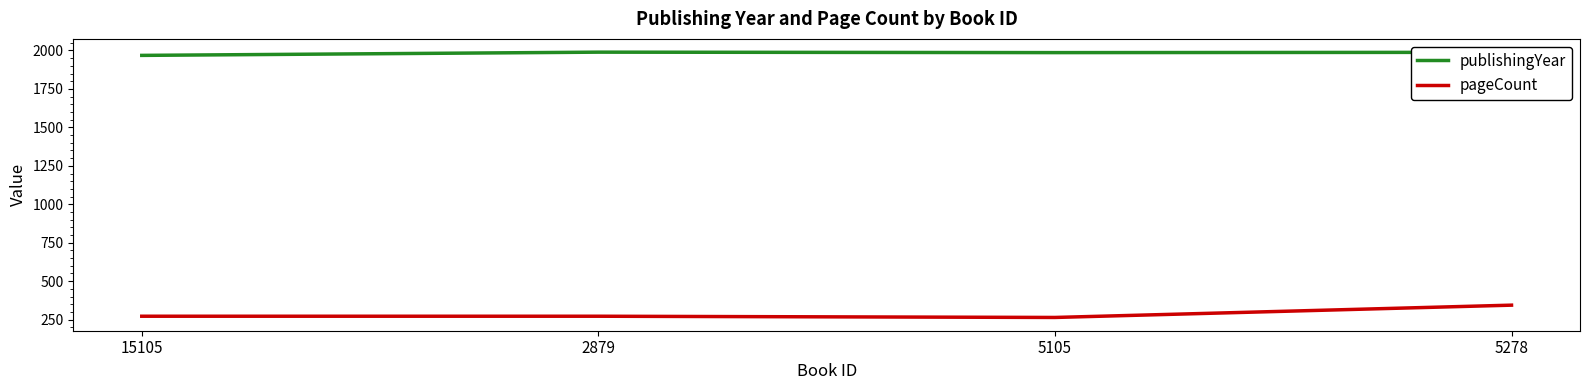

List the series in order of their overall mean, highest first.

publishingYear, pageCount